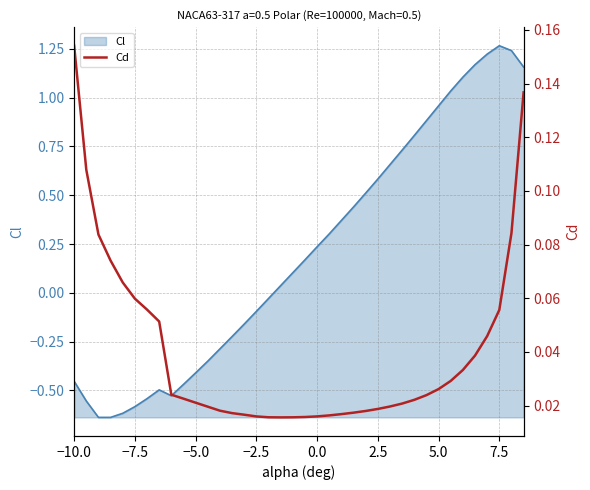

Does the chart display data point markers on the line(s)?

No